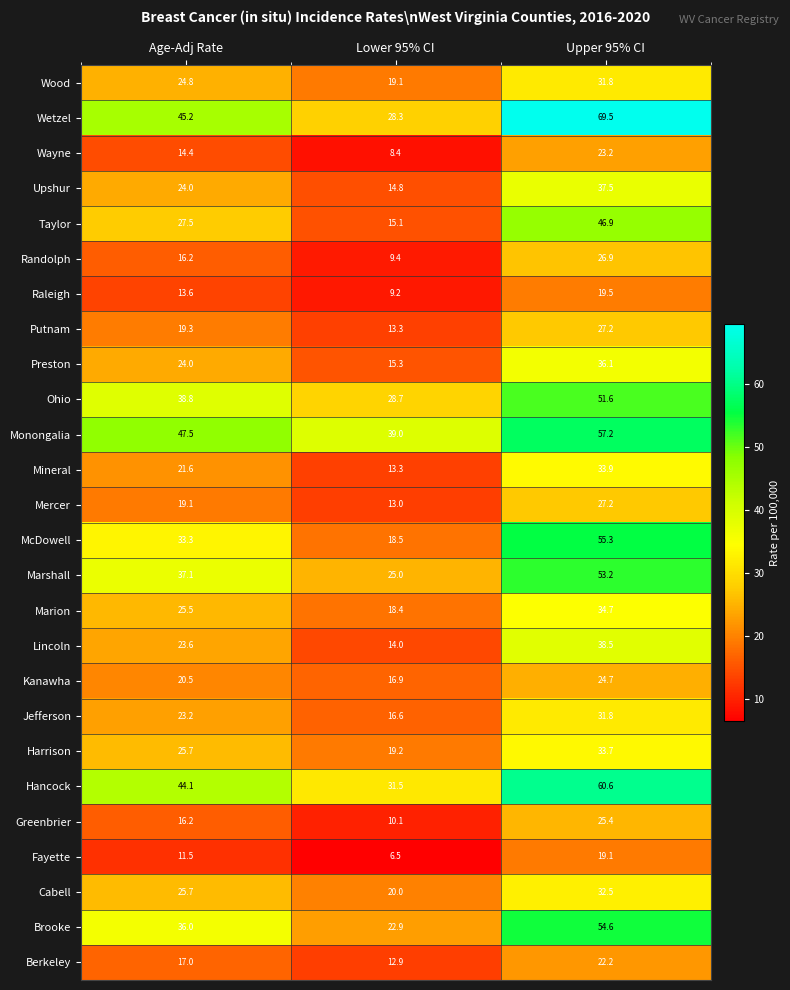

What is the maximum value shown in the chart?

69.5